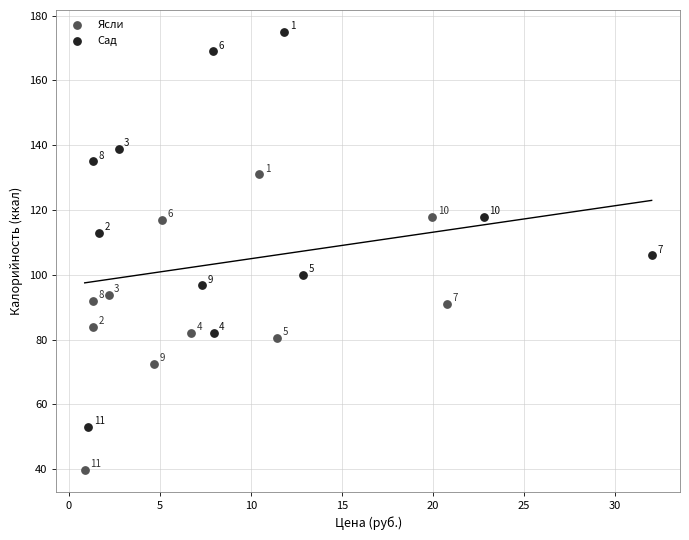

Which series contains the highest Y value?

Сад